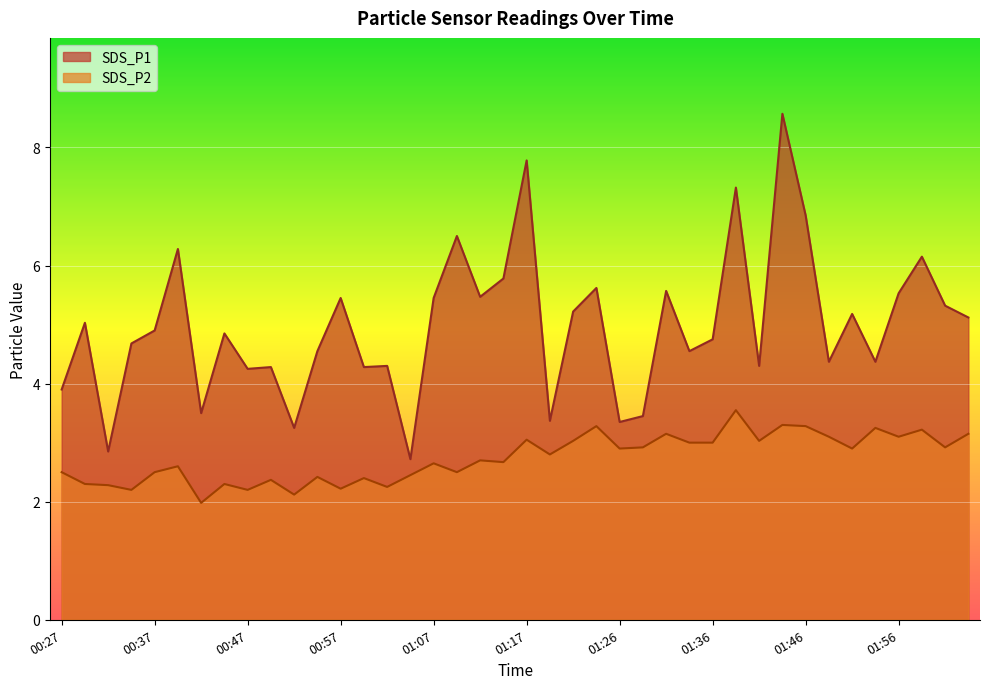

List the series in order of their overall mean, highest first.

SDS_P1, SDS_P2